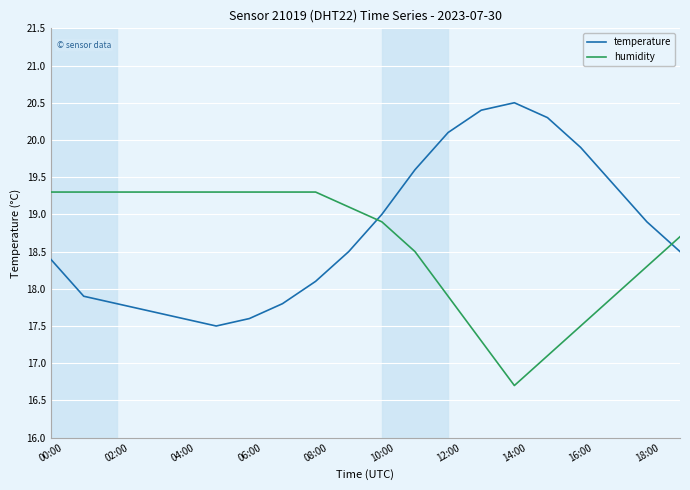

What is the highest value of the temperature series?

20.5